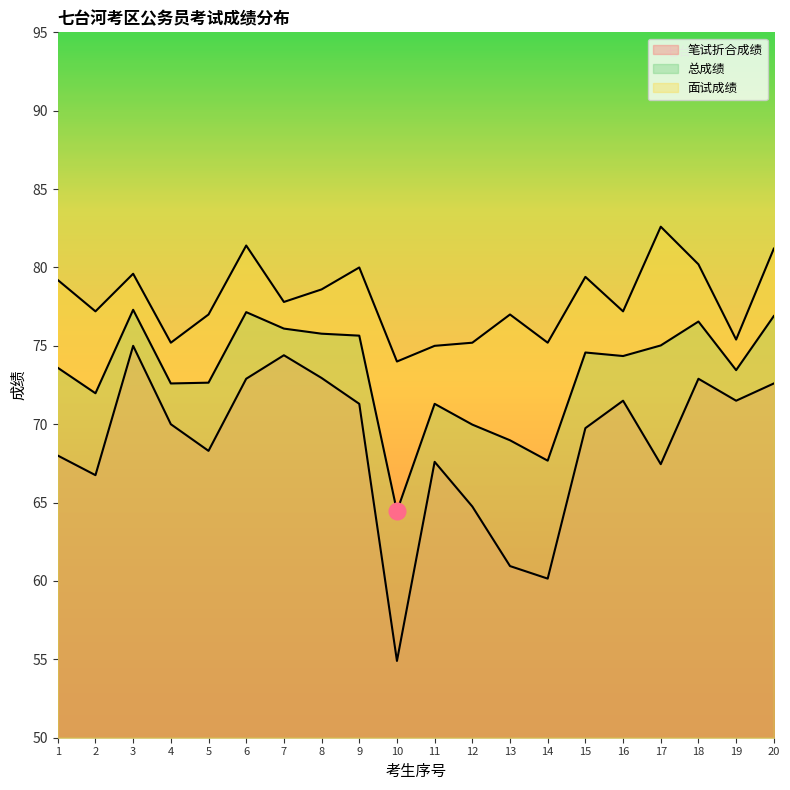

What is the average value of the 总成绩 series?

73.3